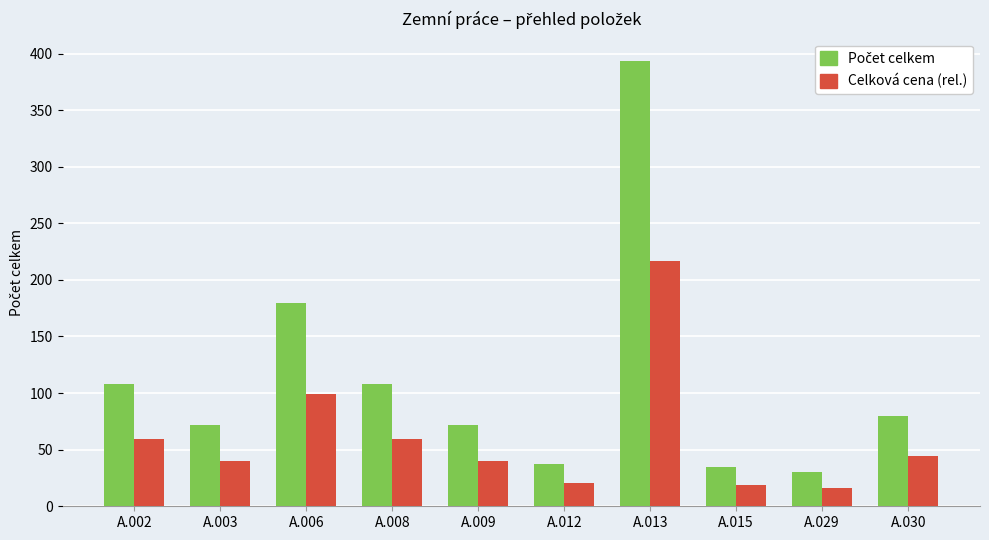

At which label does Celková cena (rel.) first exceed 44?

A.002